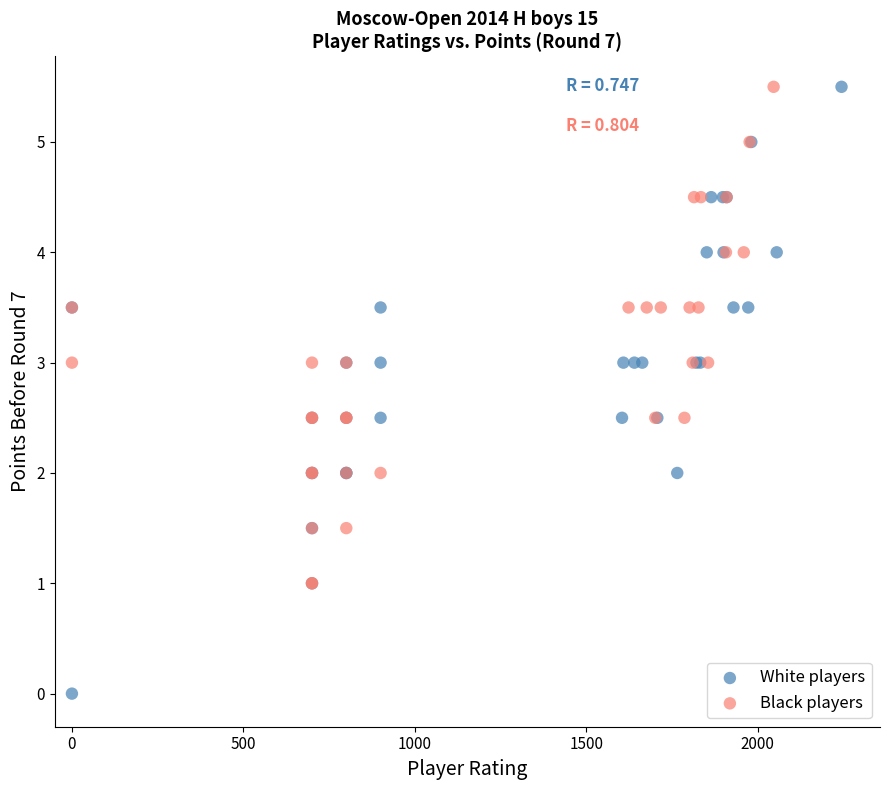

Which series contains the lowest Y value?

White players